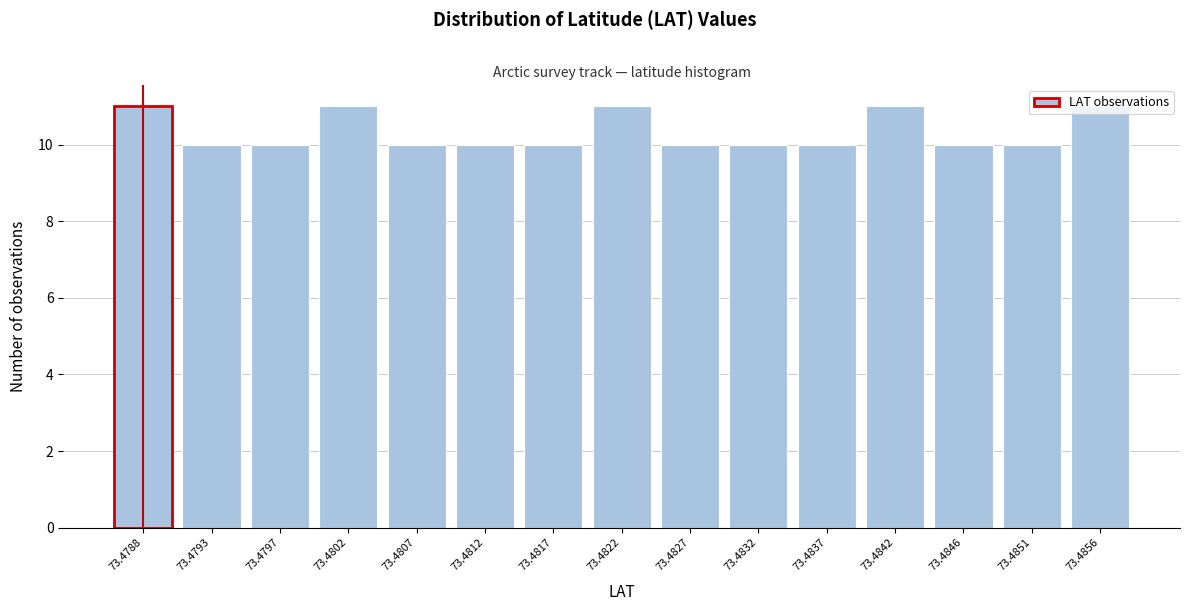

What is the sum of all values?

155